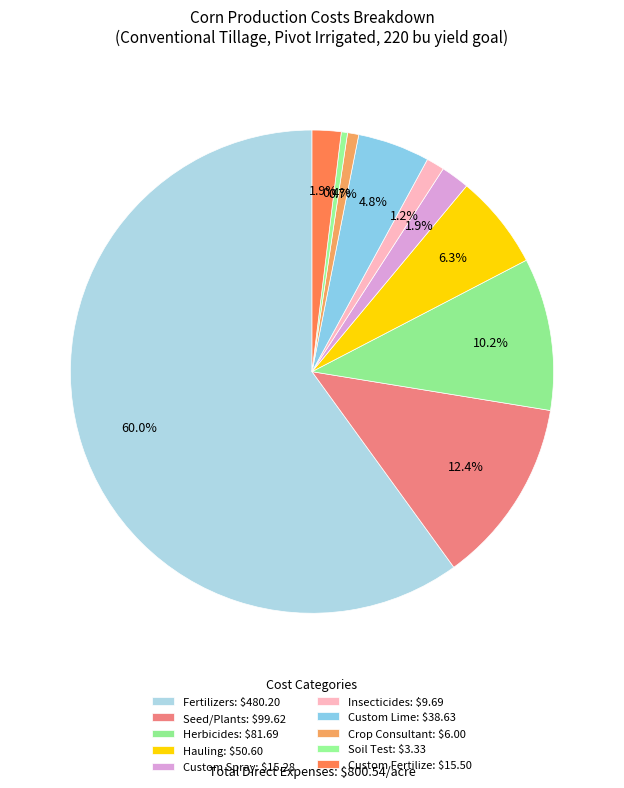

To the nearest percent, what is the average slice percentage?

10%